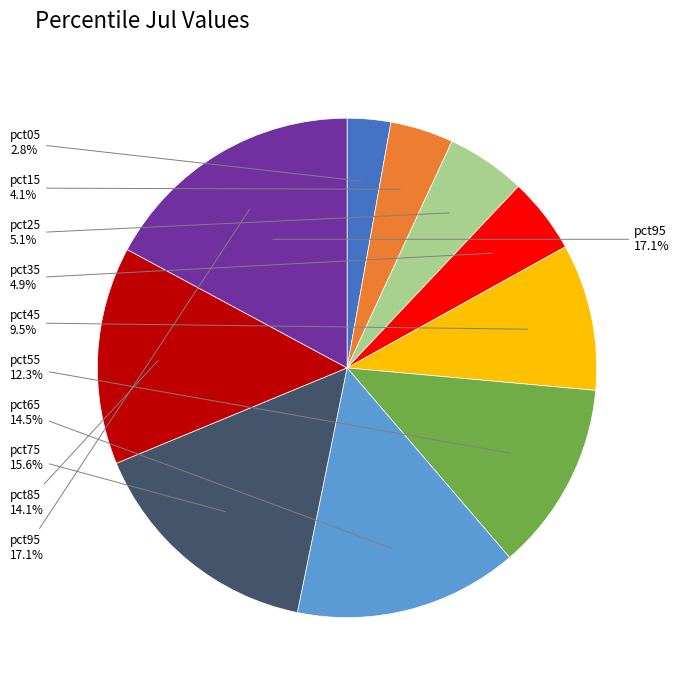

Do pct95 and pct75 together represent more than half of the pie?

No